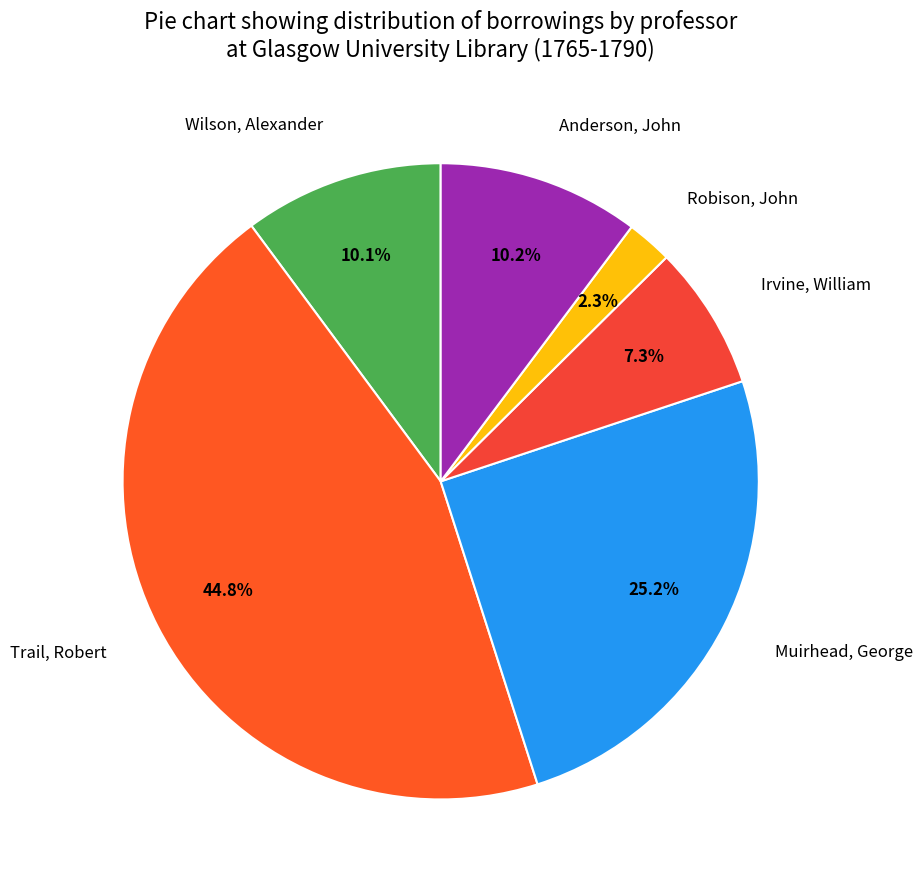

True or false: Trail, Robert accounts for 45% of the total.

True